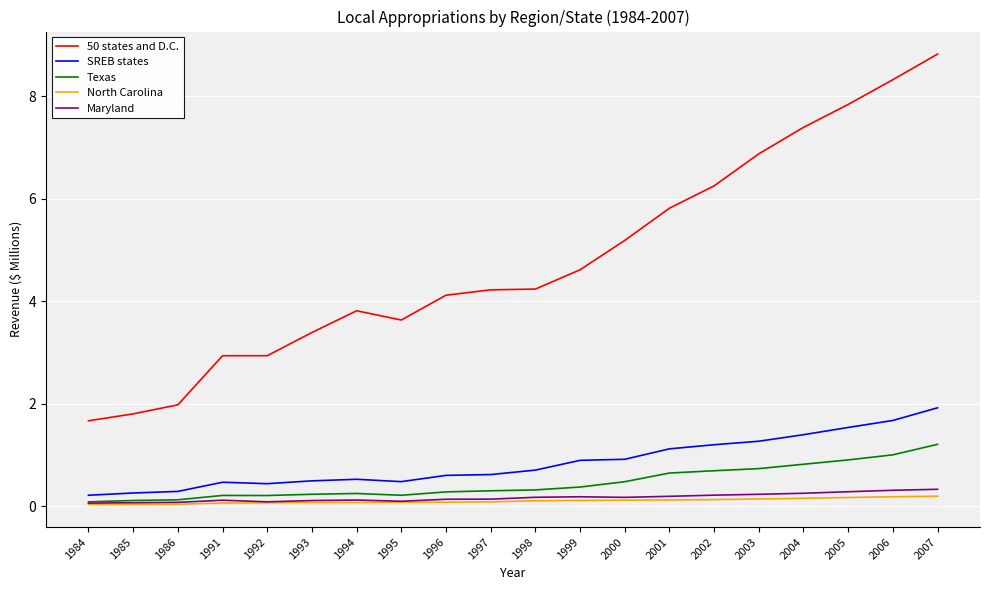

What is the difference between the maximum and minimum values in the SREB states series?

1.7